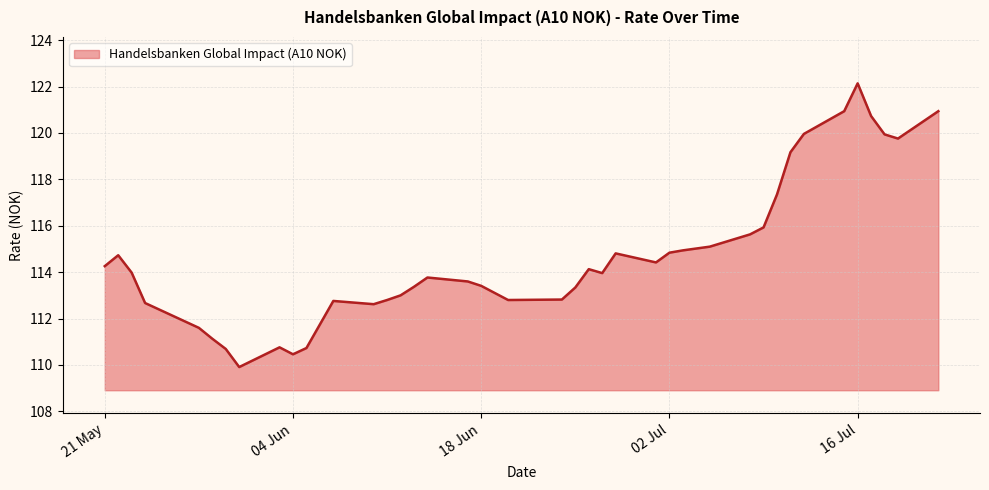

What is the maximum value shown in the chart?

122.1